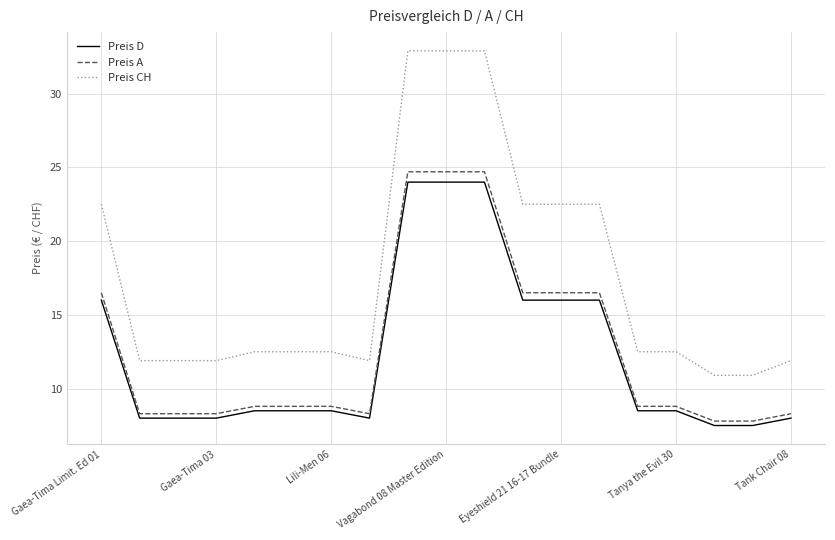

Which series has the widest spread of values?

Preis CH